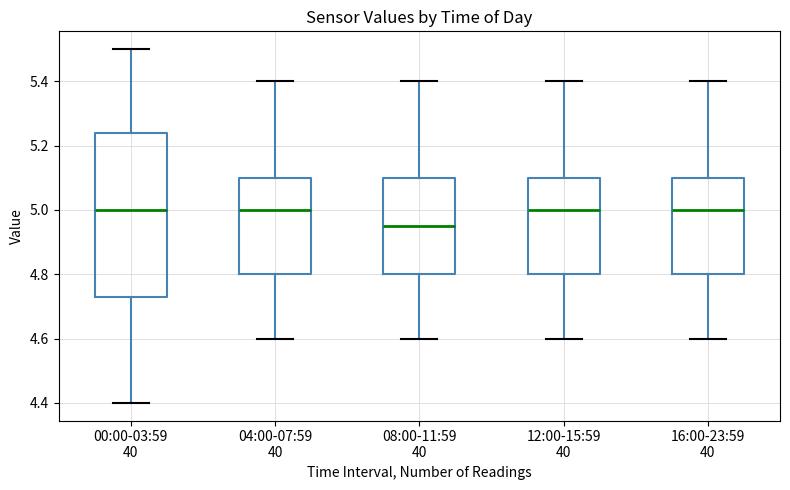

Reading left to right, transcribe this box plot: for each box, give where its median line is, the range the box spans, and where its two whiskers end, as read against the y-axis. The values are not printed on the chart, so give them approximately, as read against the axis.

00:00-03:59 40: median 5.00, box 4.74 to 5.24, whiskers 4.40 to 5.50
04:00-07:59 40: median 5.00, box 4.80 to 5.10, whiskers 4.60 to 5.40
08:00-11:59 40: median 4.96, box 4.80 to 5.10, whiskers 4.60 to 5.40
12:00-15:59 40: median 5.00, box 4.80 to 5.10, whiskers 4.60 to 5.40
16:00-23:59 40: median 5.00, box 4.80 to 5.10, whiskers 4.60 to 5.40